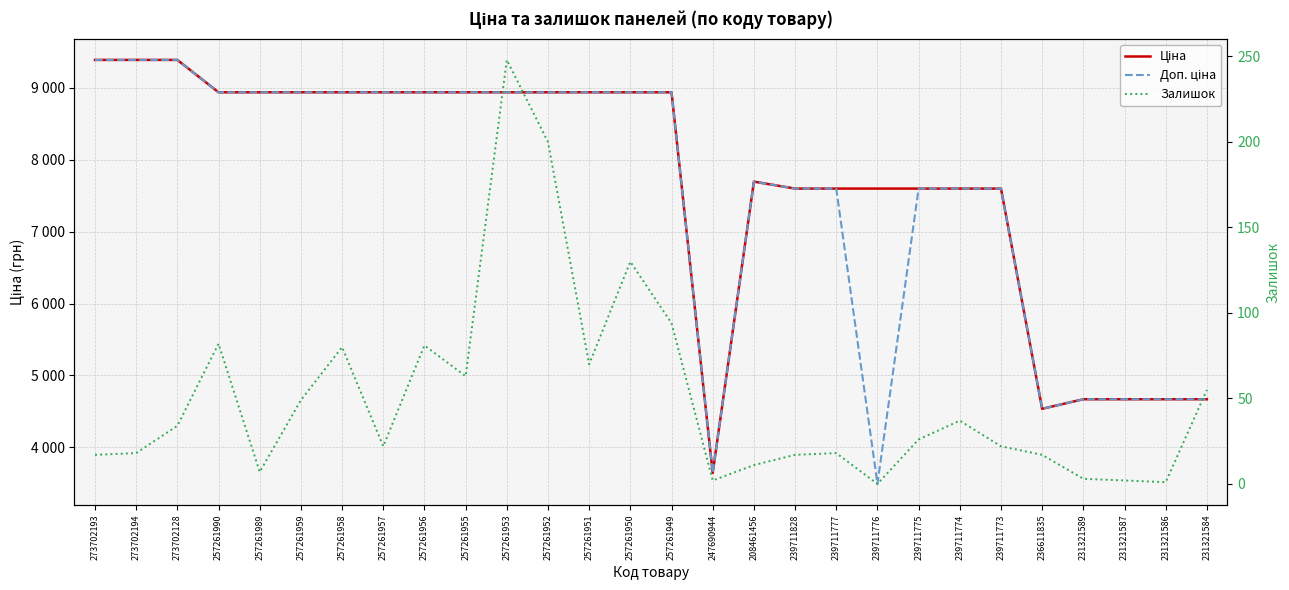

True or false: Доп. ціна and Залишок cross at least once.

False